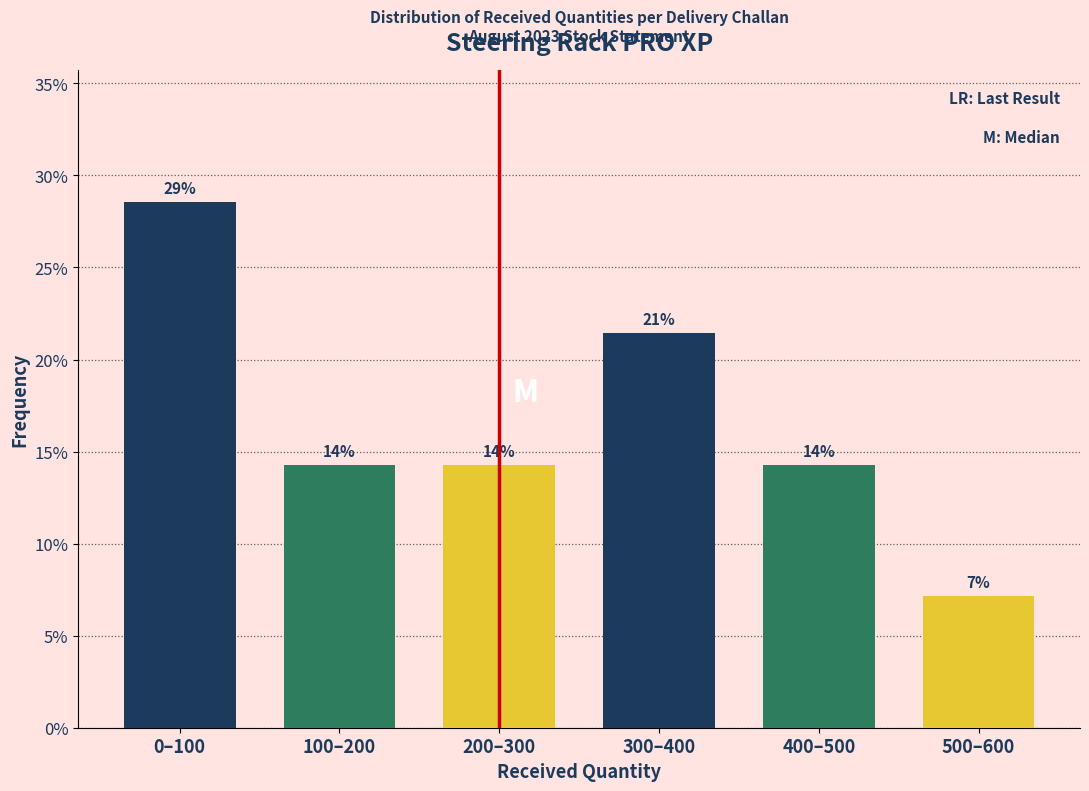

Does the chart contain any negative values?

No